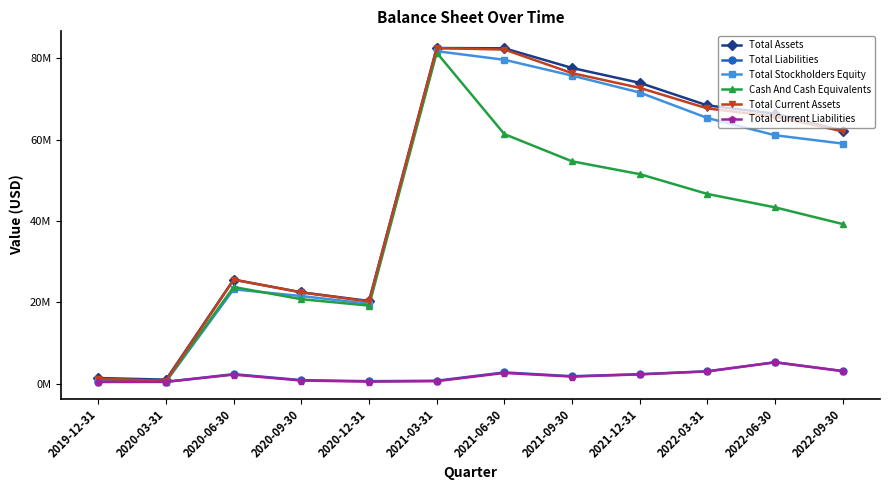

At which category does the chart reach its minimum across all series?

2019-12-31